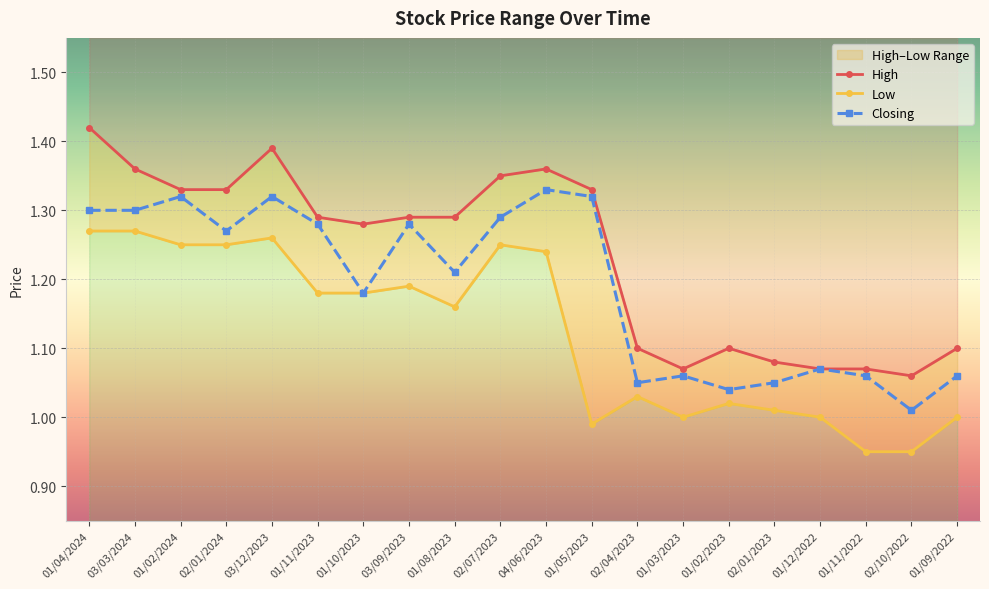

How many data points in Low are above 1?

14